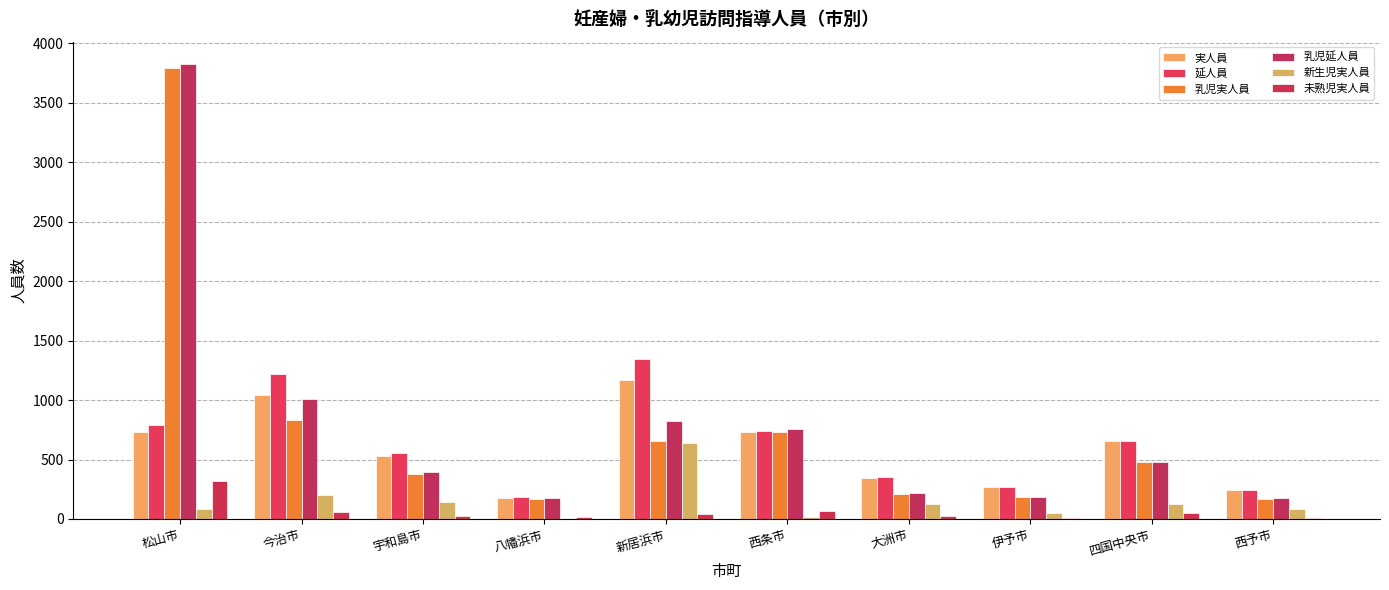

Does the chart contain stacked bars?

No